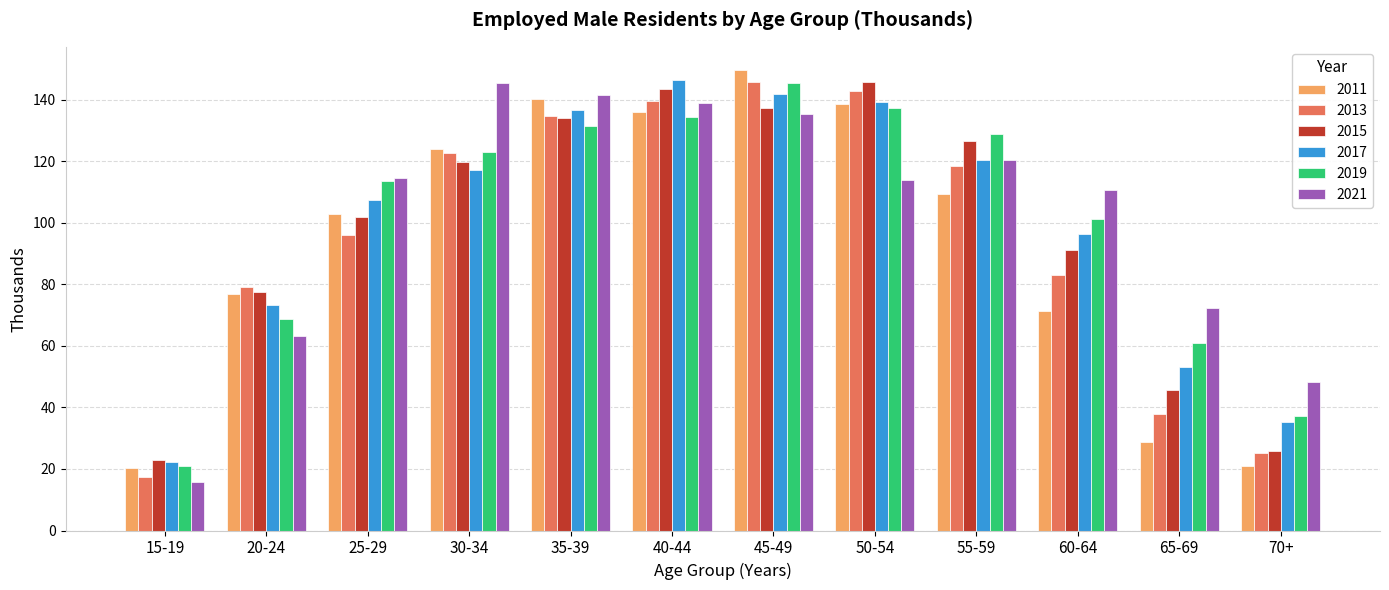

What is the difference between the maximum and second lowest values in the 2017 series?

111.0